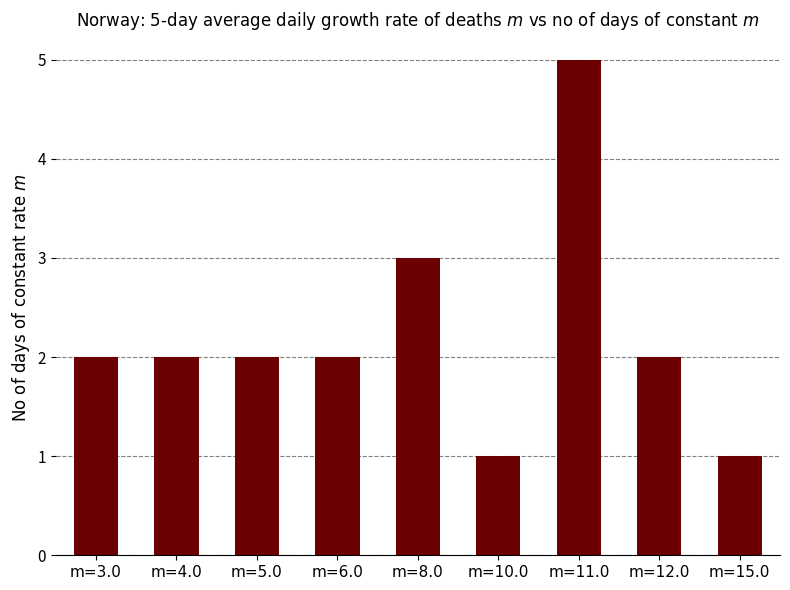

What is the greatest value displayed?

5